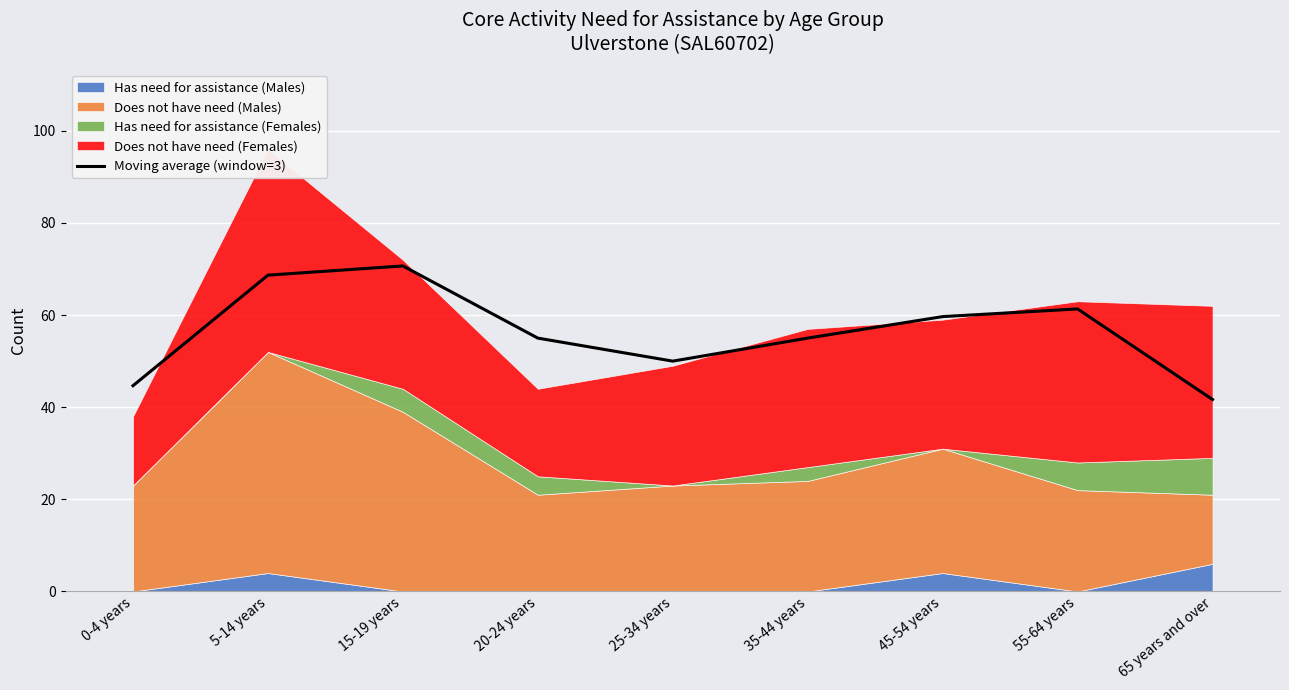

Where is the first local minimum?

25-34 years